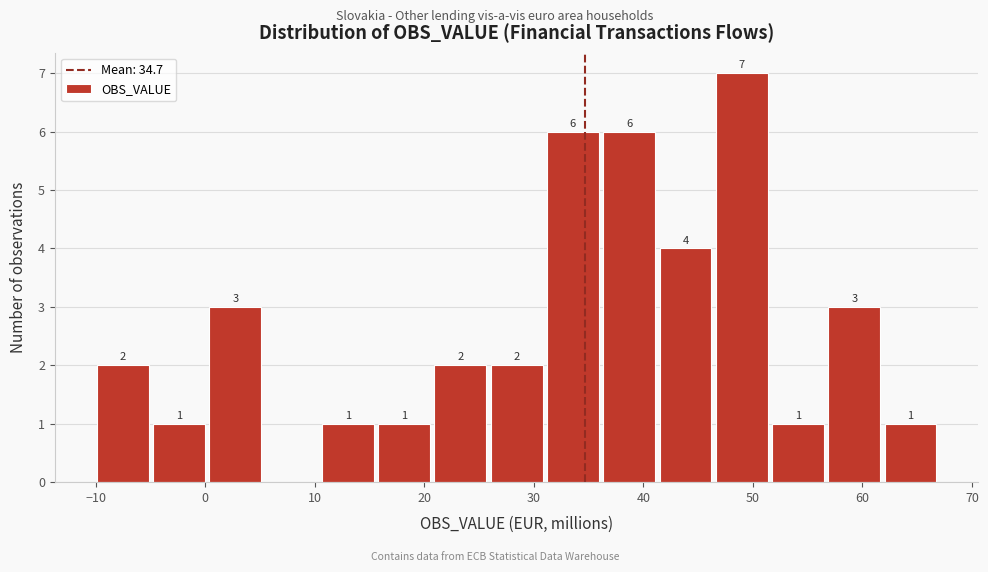

Which range on the x-axis has the tallest bar?

47 to 52